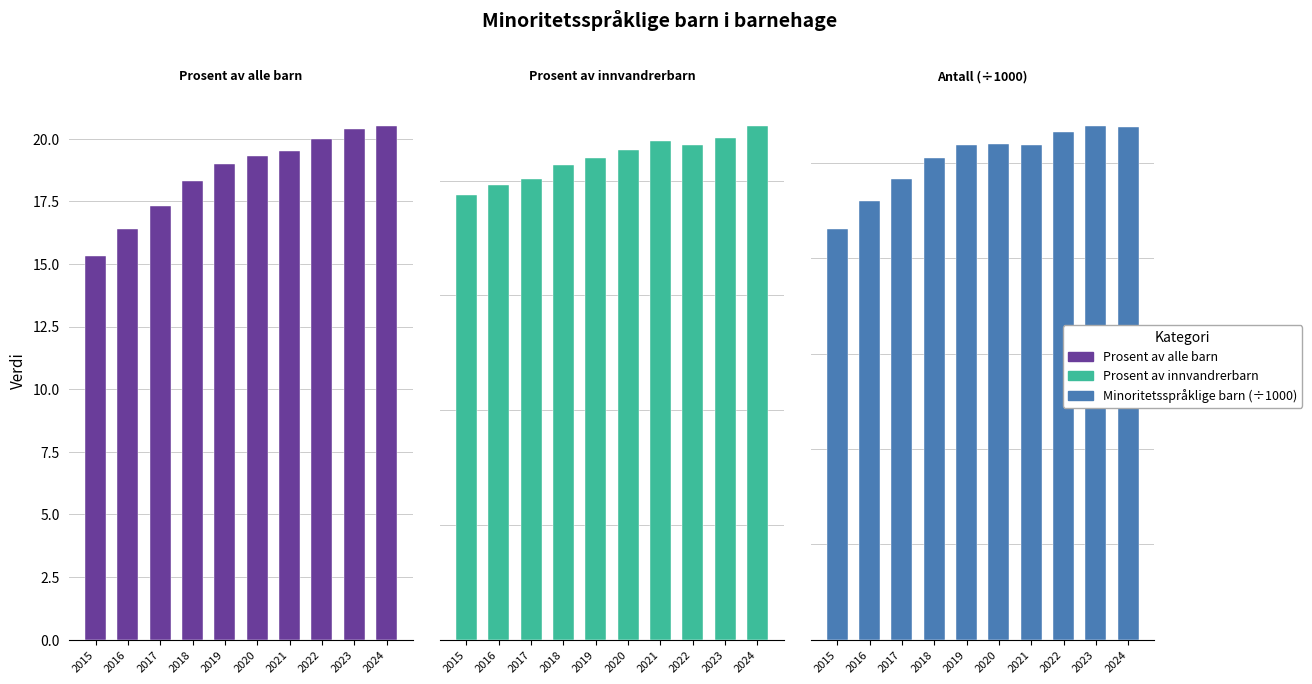

Reading right to left, list all the values displayed in this chart.

Prosent av alle barn: 20.5	20.4	20.0	19.5	19.3	19.0	18.3	17.3	16.4	15.3
Prosent av innvandrerbarn: 89.5	87.4	86.2	86.9	85.3	83.9	82.8	80.3	79.3	77.6
Antall (÷1000): 53.7	53.8	53.2	51.8	52.0	51.9	50.5	48.3	46.0	43.1